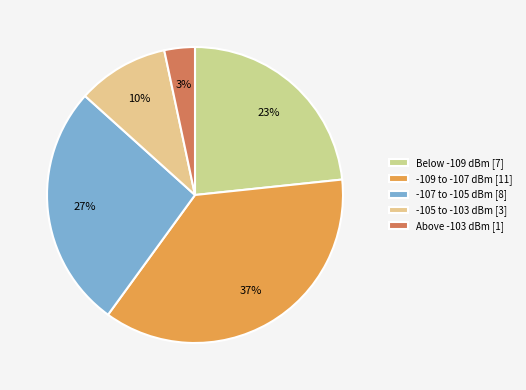

Rank the categories by value from highest to lowest.

-109 to -107 dBm [11], -107 to -105 dBm [8], Below -109 dBm [7], -105 to -103 dBm [3], Above -103 dBm [1]